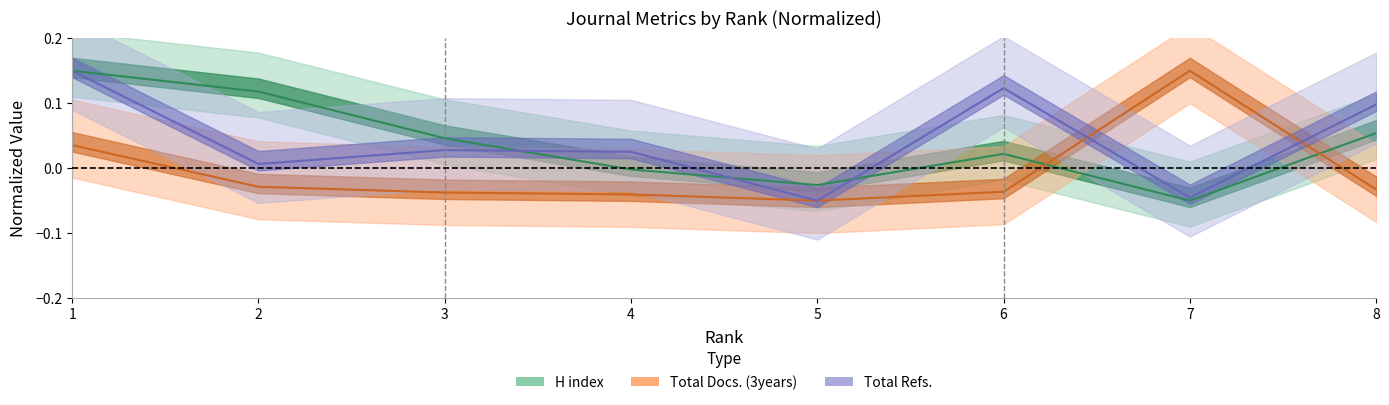

How many data points in Total Docs. (3years) are above 0?

2